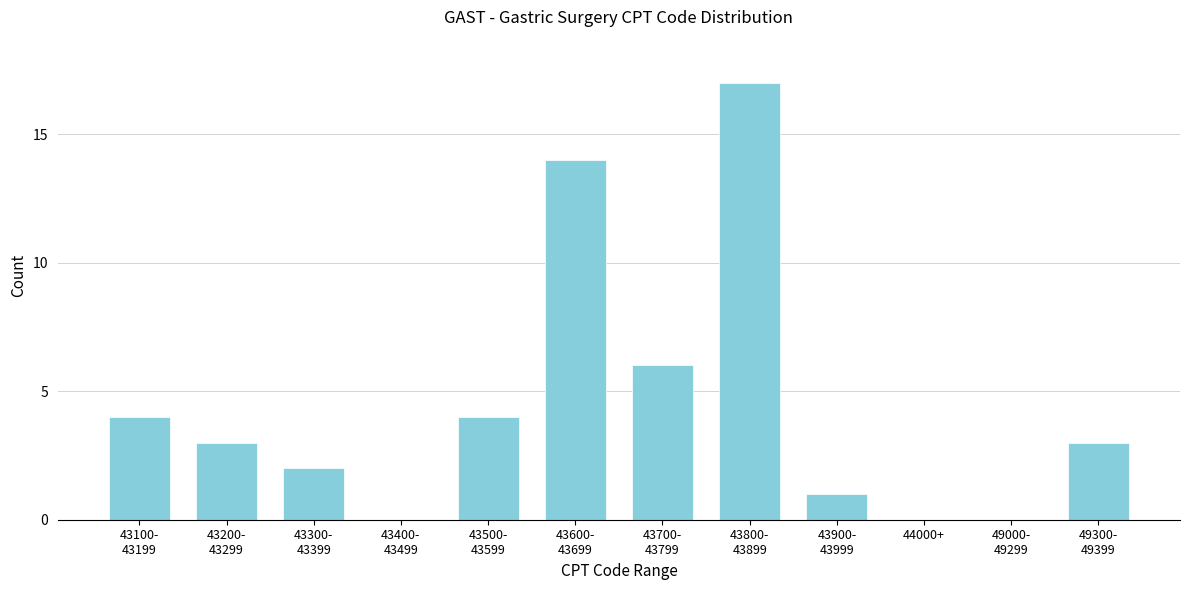

The value at 44000+ is 0. True or false?

True